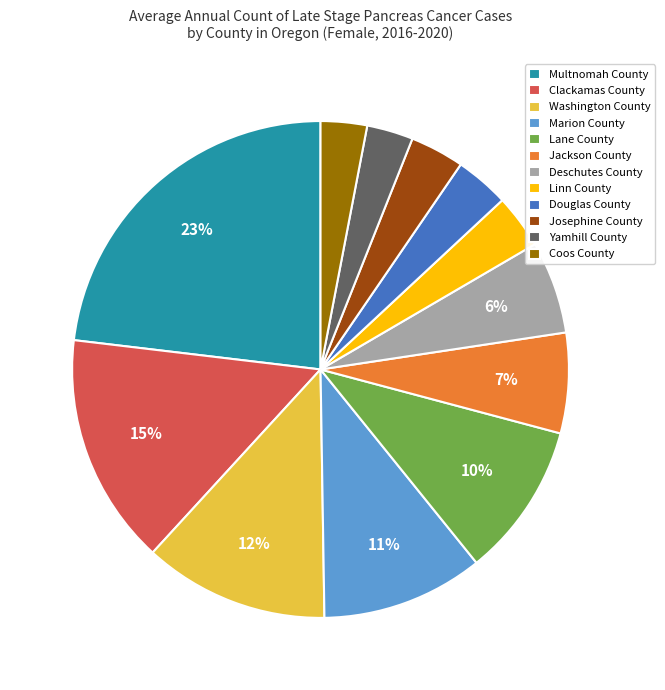

To the nearest percent, what portion does Douglas County represent?

4%